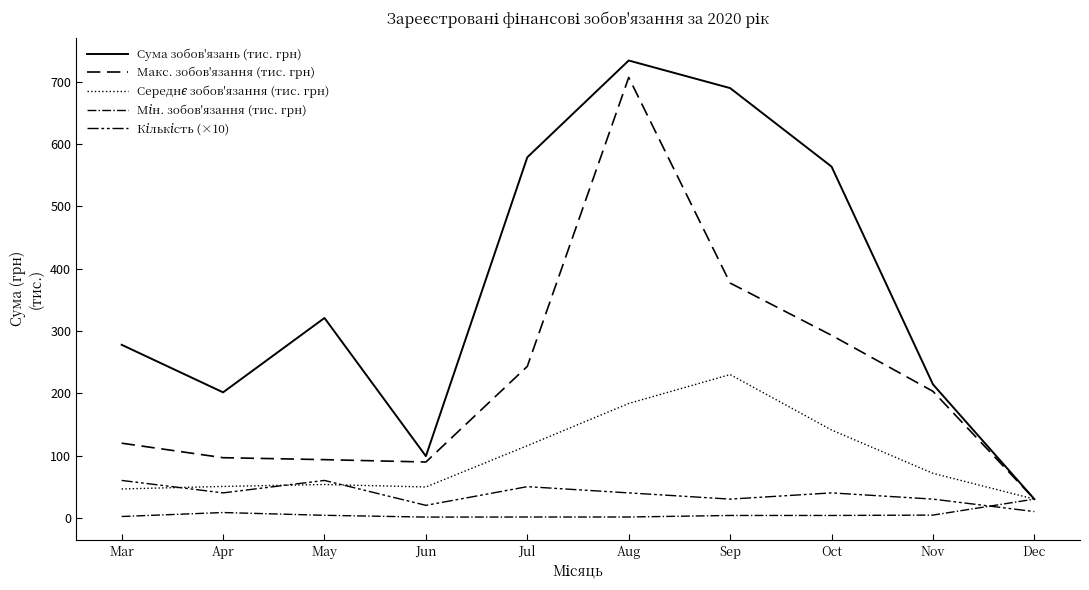

What is the value of the Кількість (×10) point at the 10th from the left?

10.0